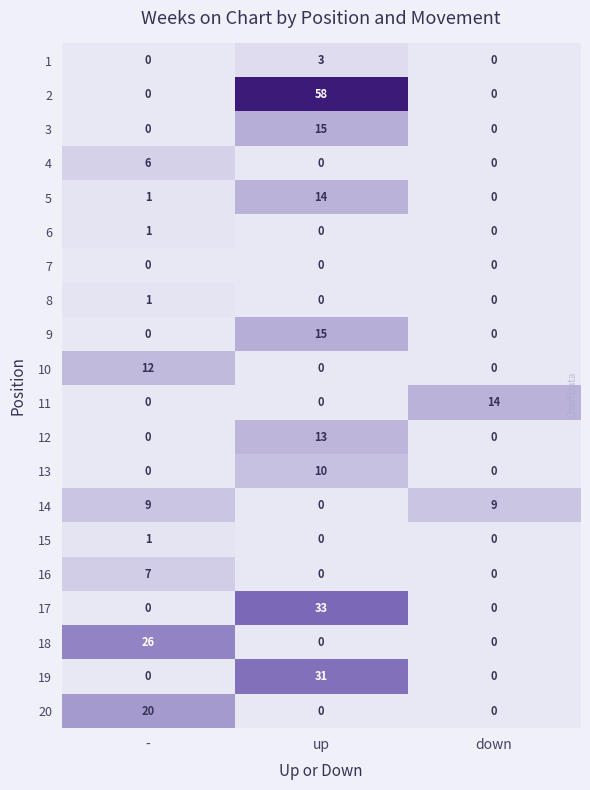

Which series has the largest total across all categories?

2